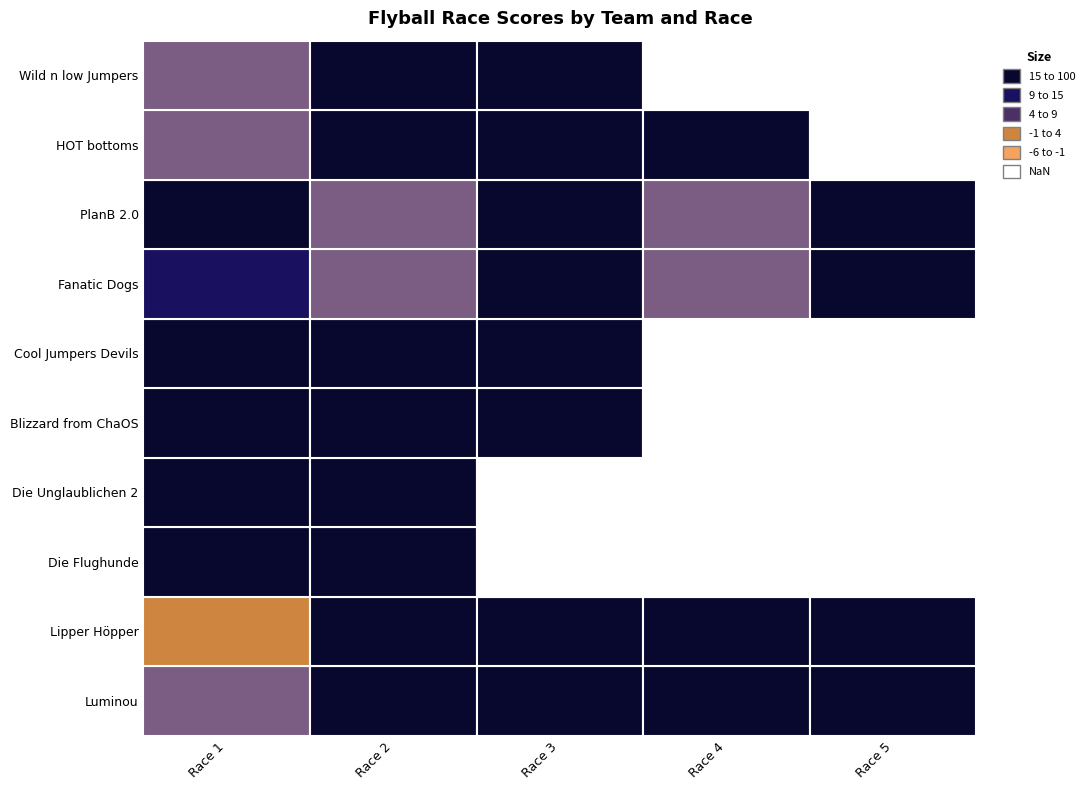

Which has a higher value, 5 or 3?

3